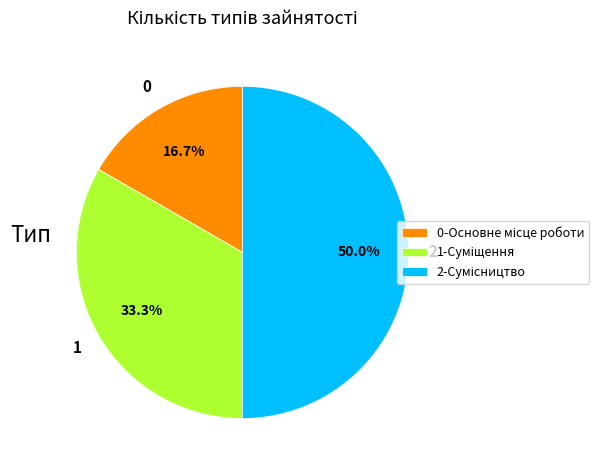

Rank the categories by value from highest to lowest.

Сумісництво, Суміщення, Основне місце роботи